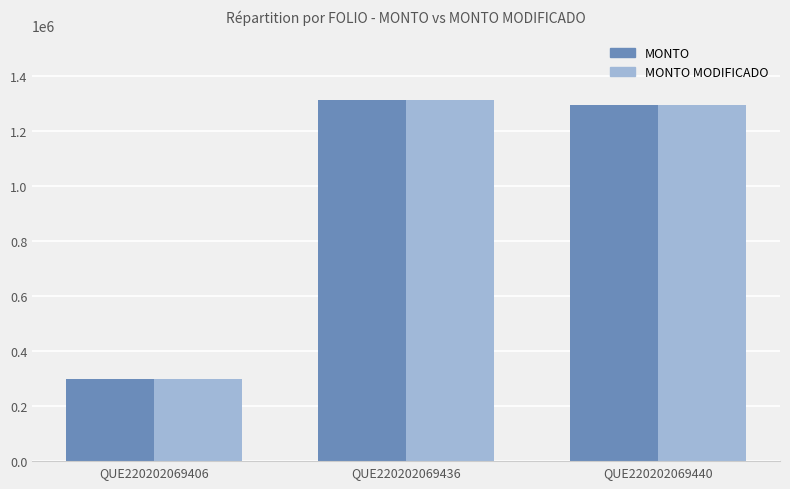

What is the sum of the MONTO MODIFICADO values at QUE220202069440 and QUE220202069436?

2607027.5